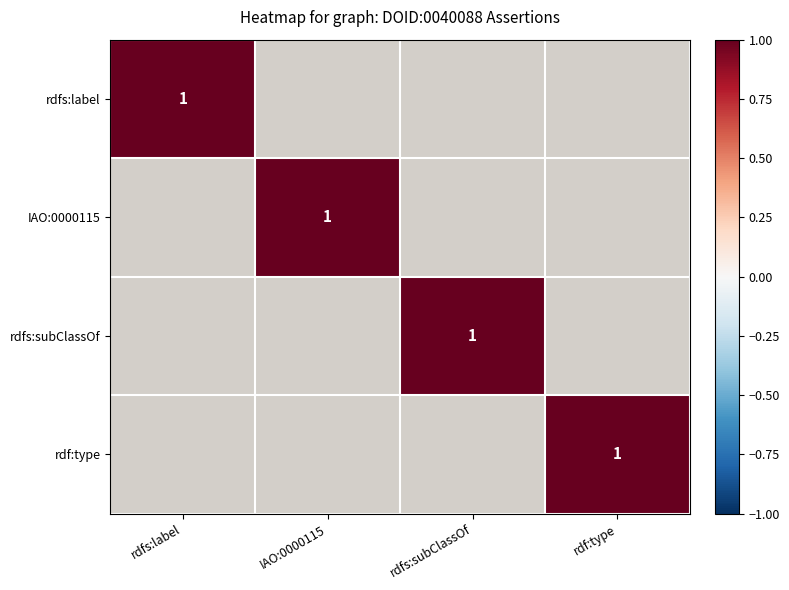

The value of IAO:0000115 at IAO:0000115 is 1. True or false?

True